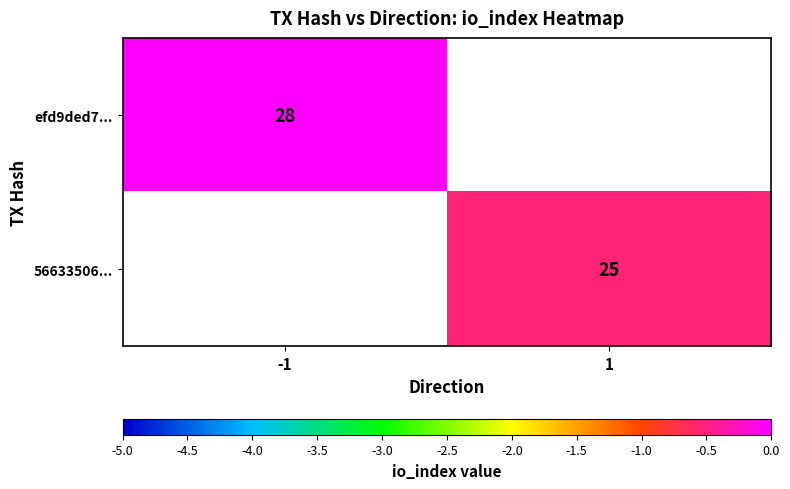

Between 1 and -1, which is larger?

-1